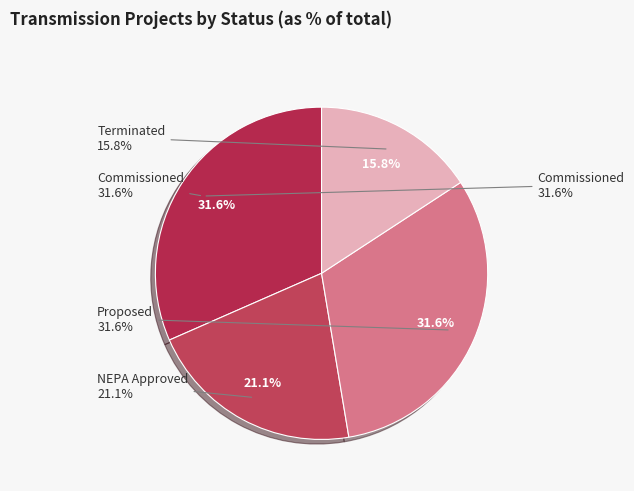

Which slice is the smallest?

Terminated